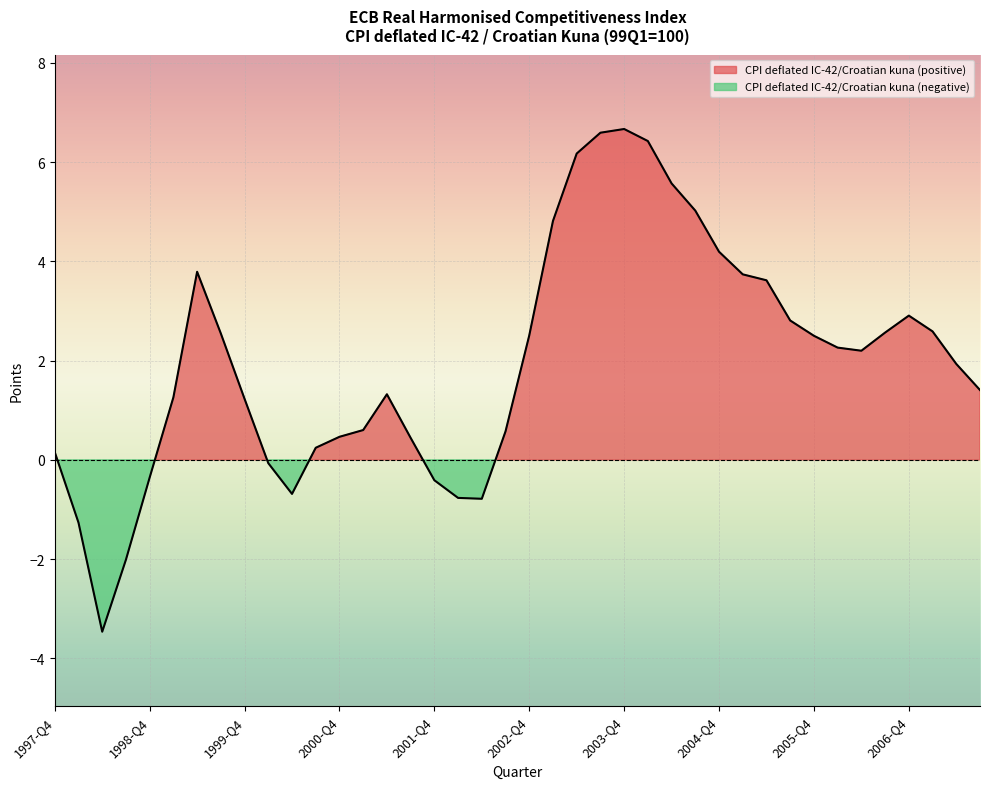

How many lines are shown in the chart?

1